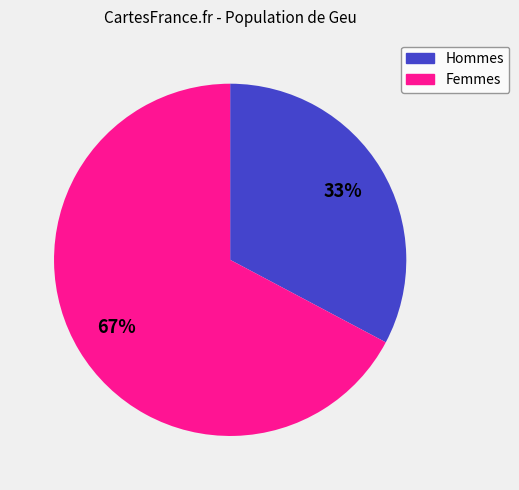

To the nearest percent, what is the difference between the largest and smallest slice percentages?

34%